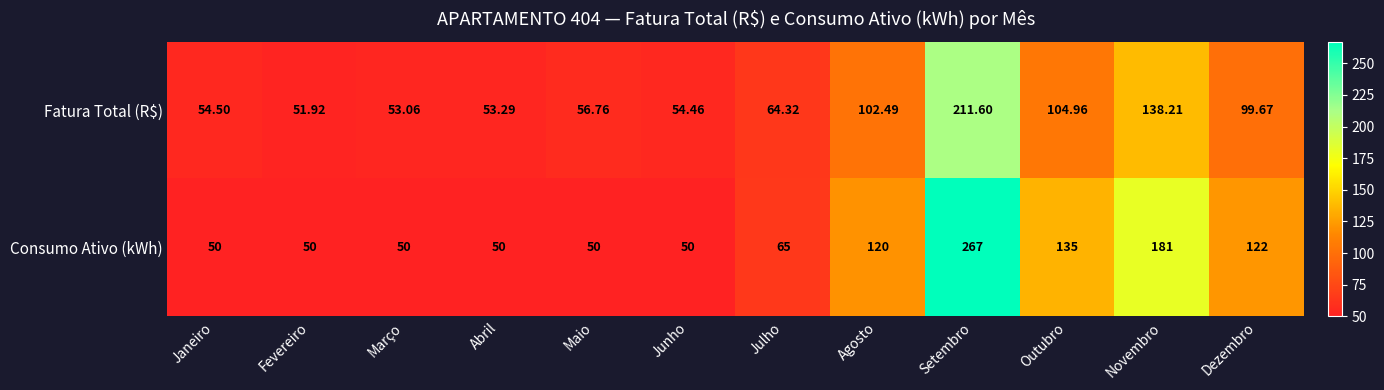

How many data points does each series have?

12